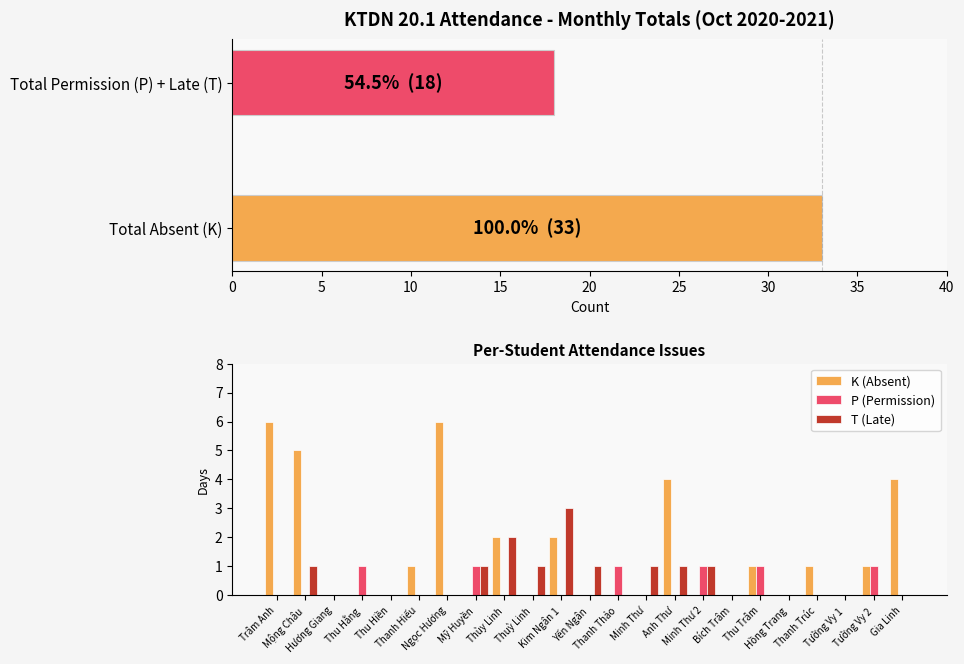

The value of T (Late) at 16 is 2. True or false?

False